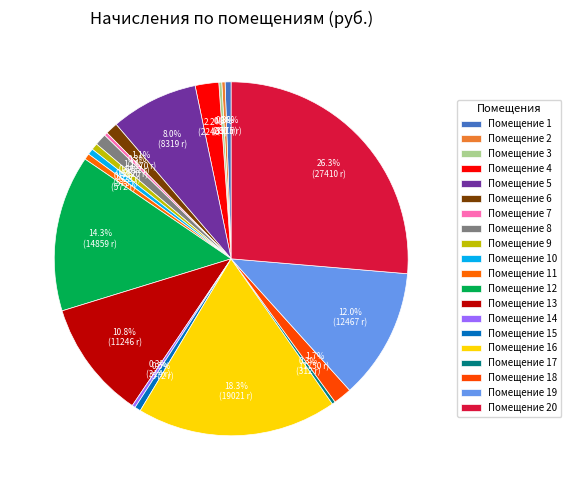

To the nearest percent, what is the difference between the largest and smallest slice percentages?

26%